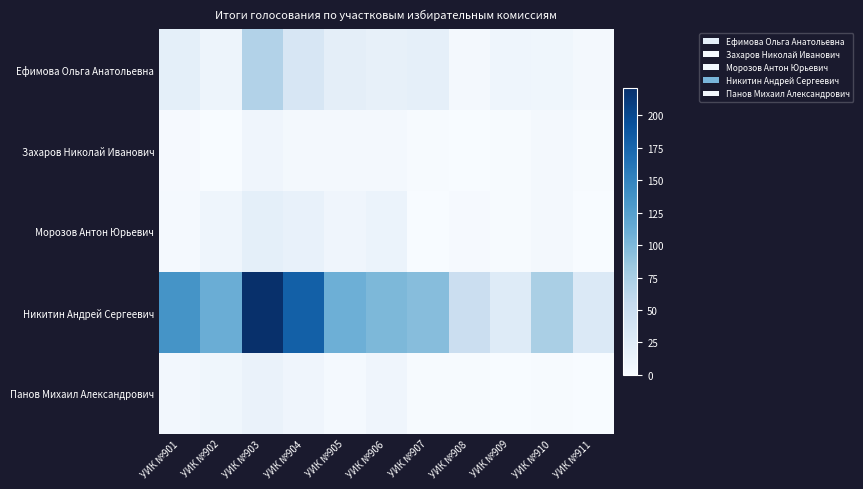

At which category is the sum across all series the highest?

УИК №903